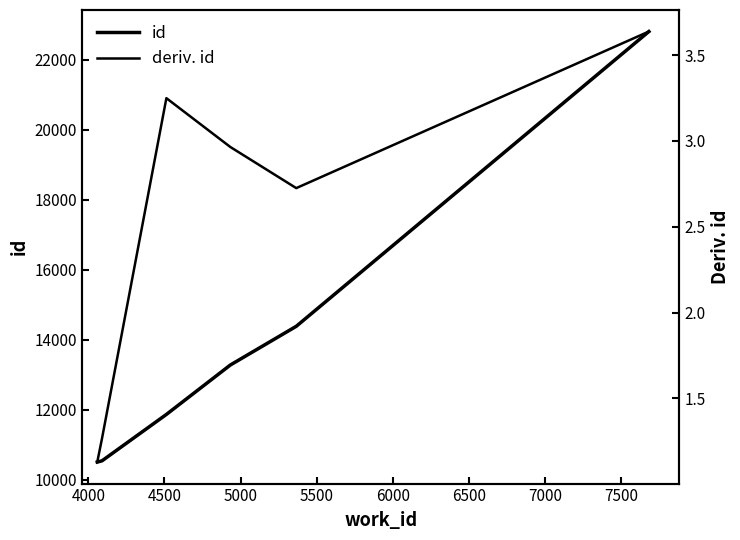

What is the average value of the id series?

13892.7